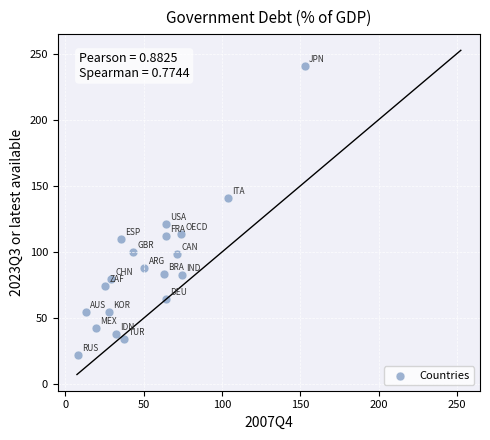

What is the range of Y values (max minus min)?

218.5